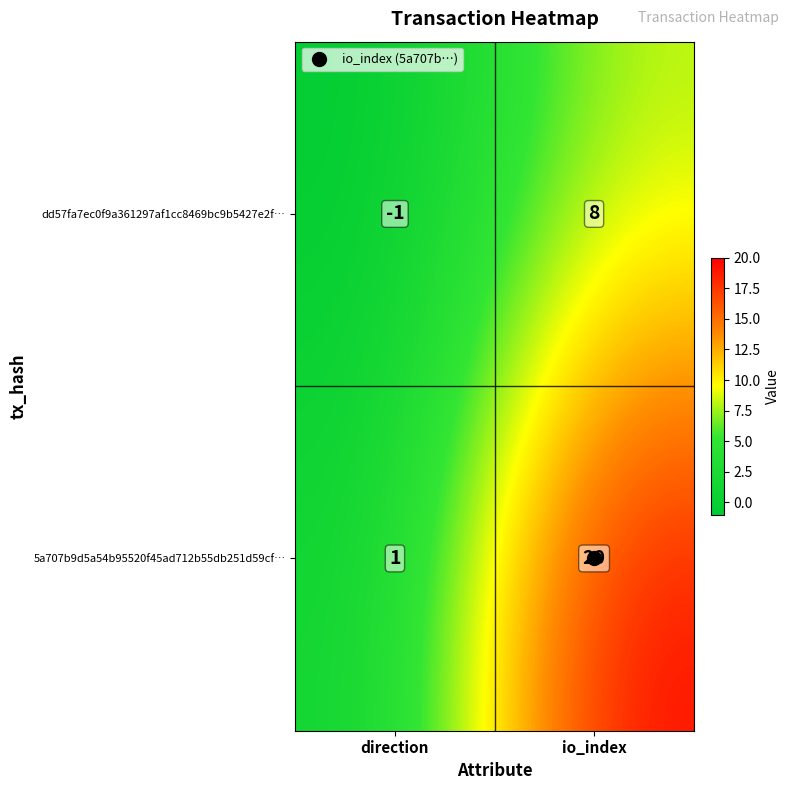

True or false: 5a707b9d5a54b95520f45ad712b55db251d59cf… has a value of 1 at direction.

True